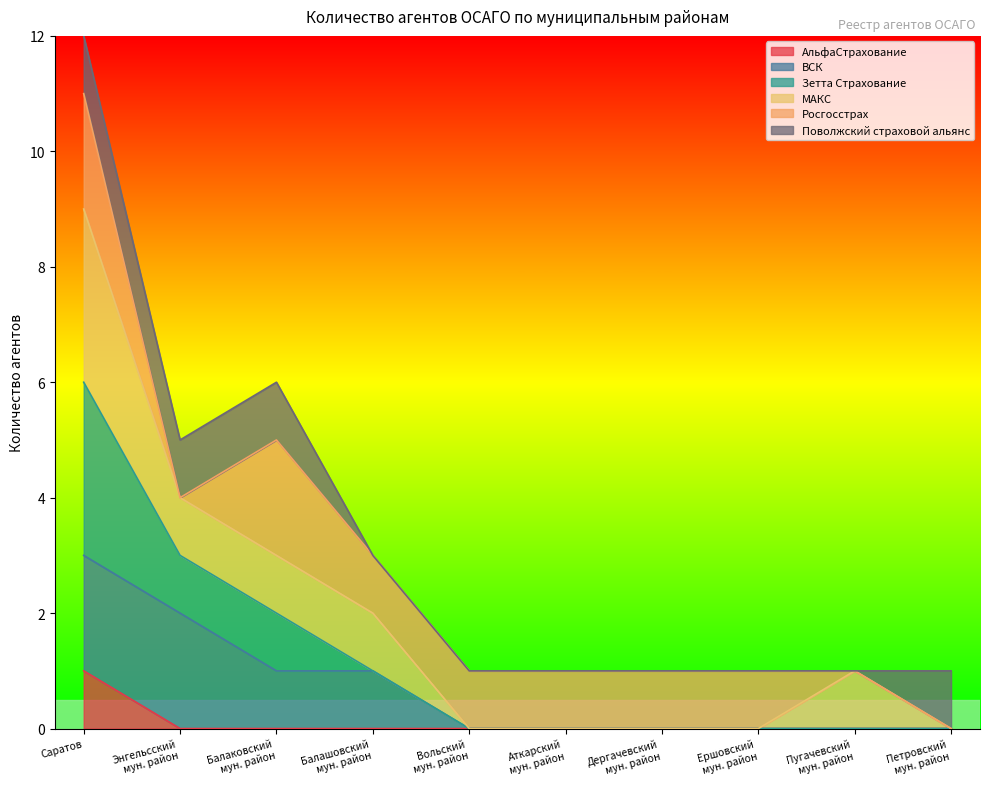

What are all the series names shown in the legend?

АльфаСтрахование, ВСК, Зетта Страхование, МАКС, Росгосстрах, Поволжский страховой альянс